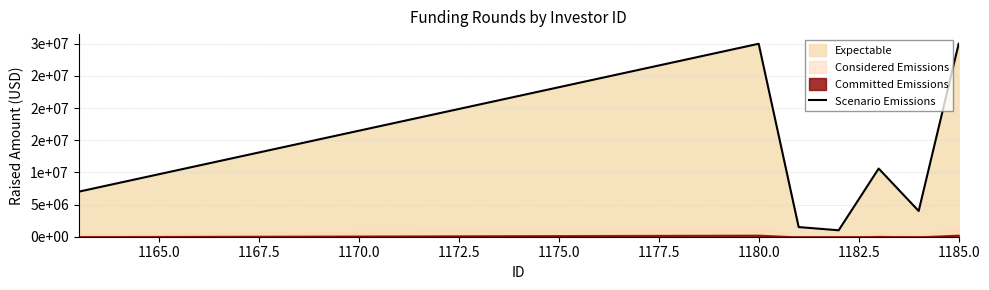

How many data points are less than 7000000?

3